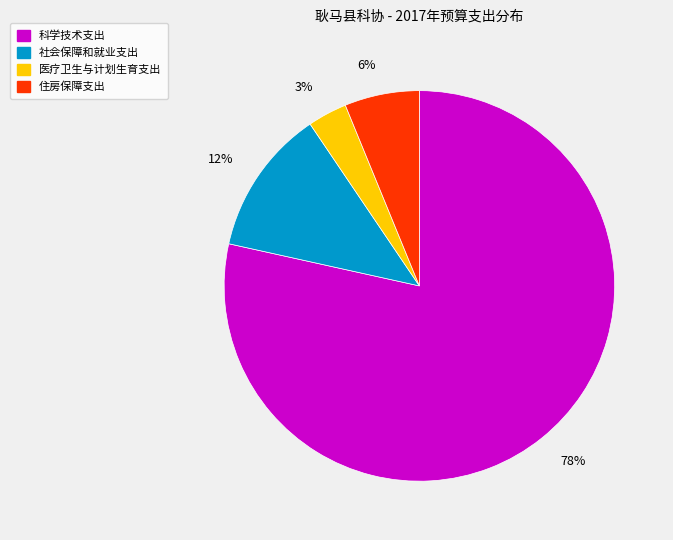

Which has a higher value, 科学技术支出 or 住房保障支出?

科学技术支出